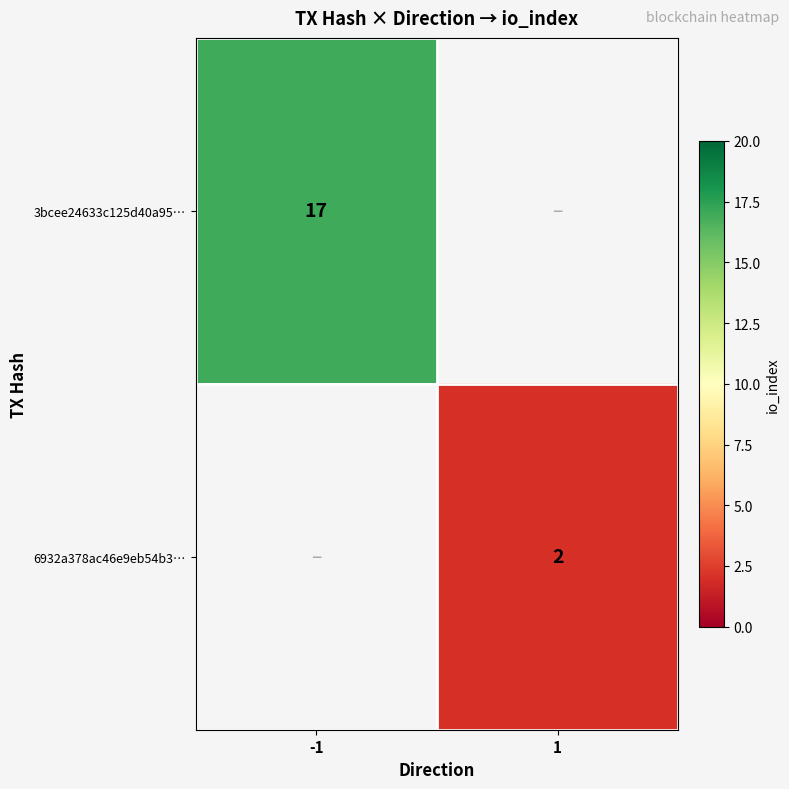

At how many categories does at least one series exceed 5?

1